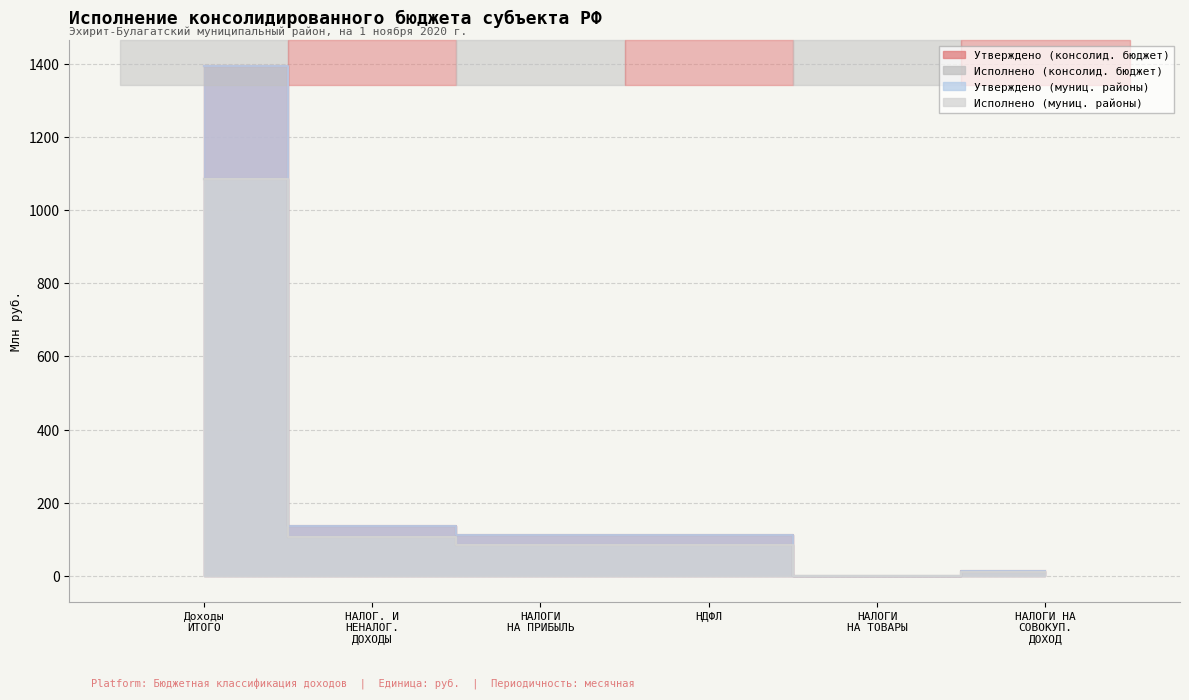

What is the spread (max minus min) of values at НАЛОГ. И НЕНАЛОГ. ДОХОДЫ?

29.2